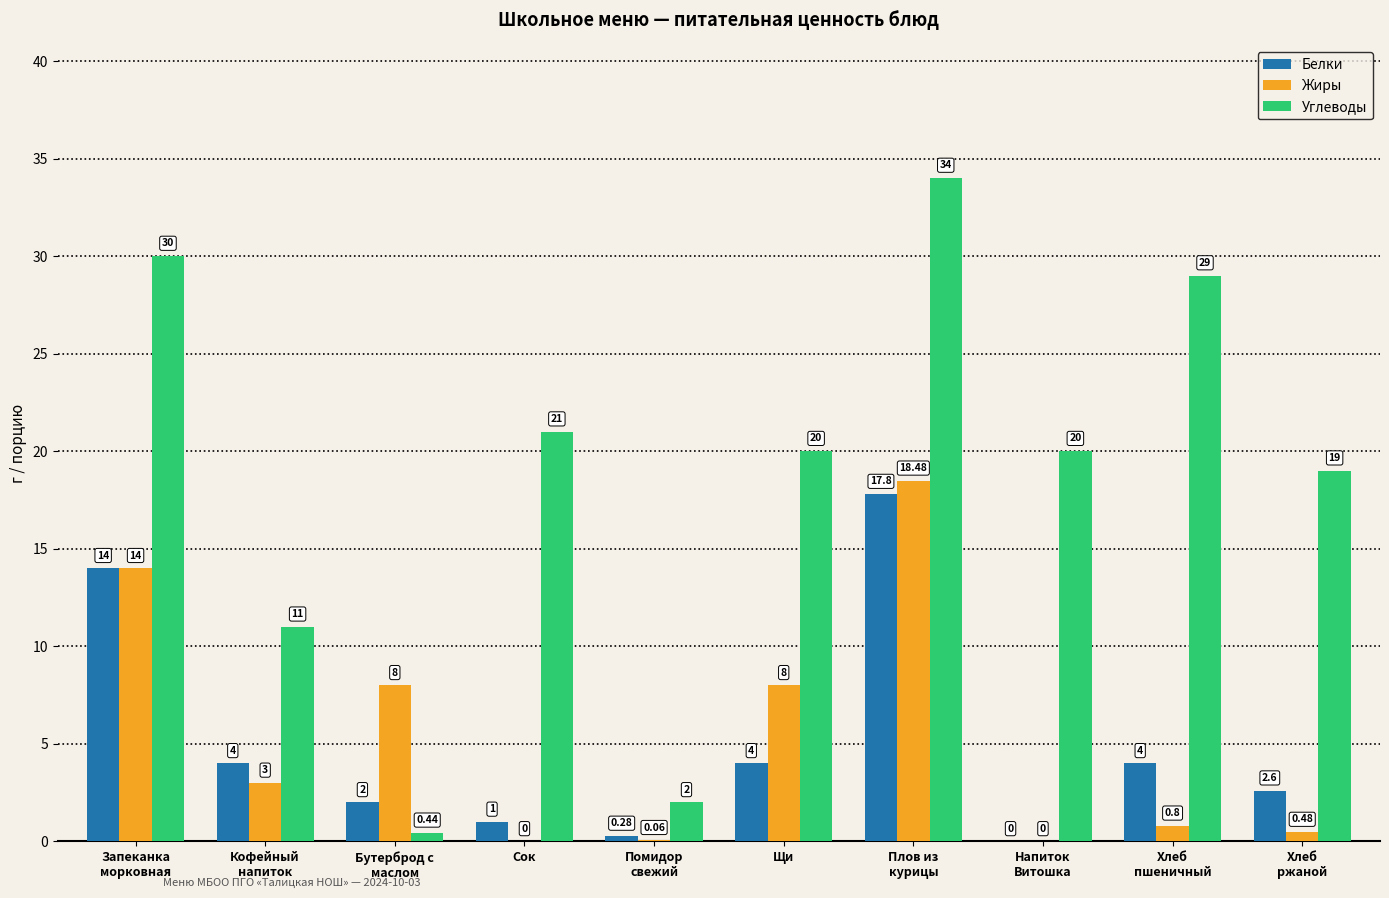

Which series has the largest total across all categories?

Углеводы